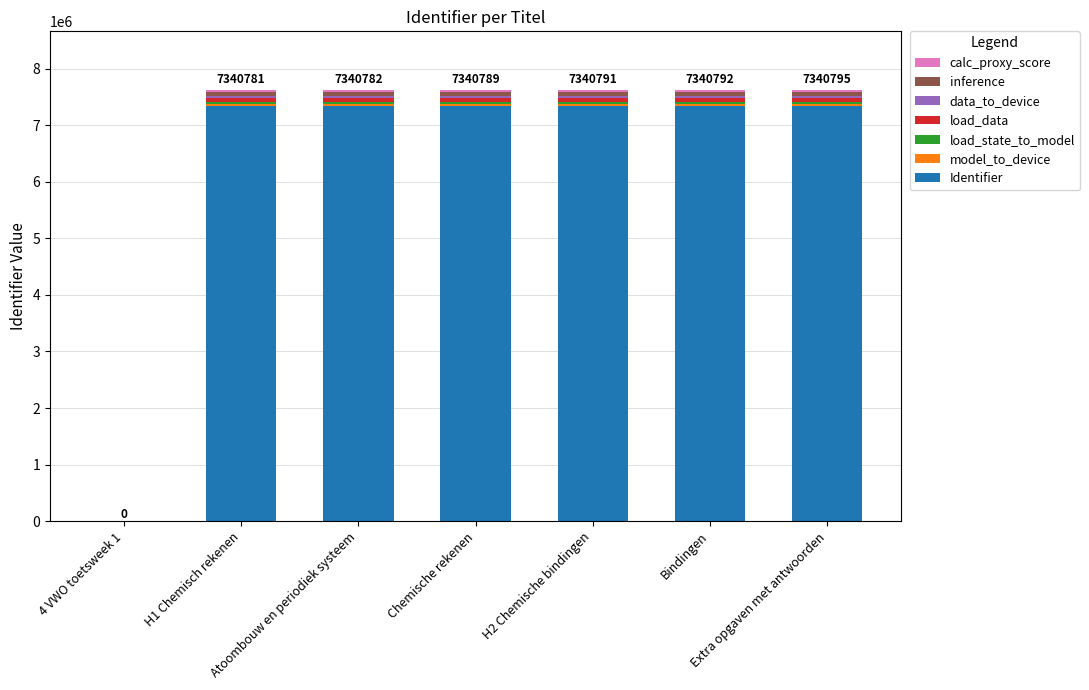

Count the number of data series in this chart.

7